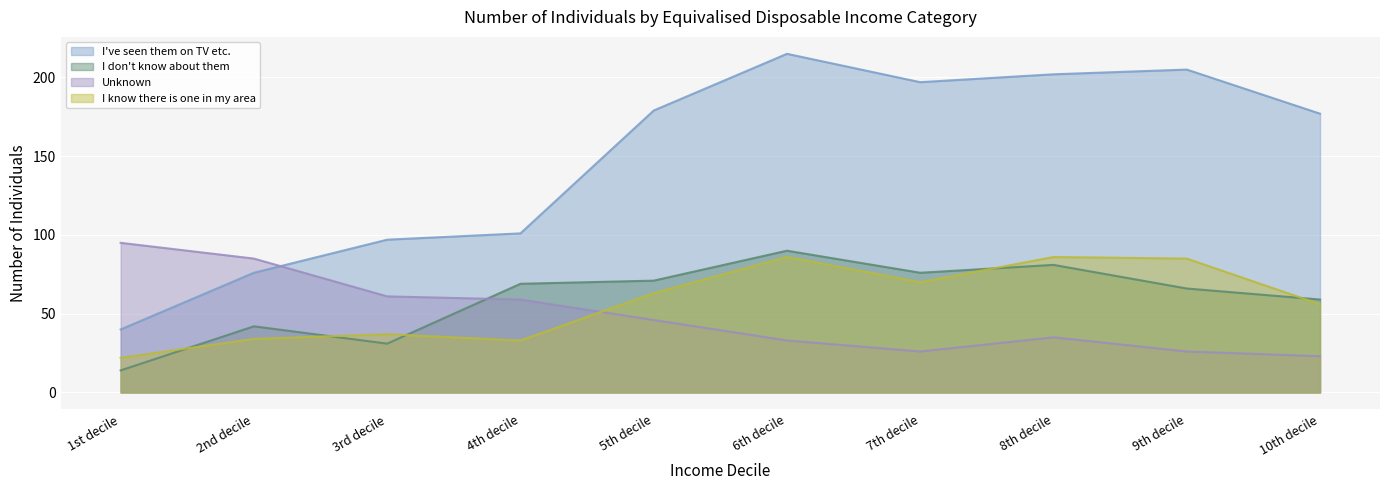

Between 1st decile and 4th decile, which series saw the biggest shift?

I've seen them on TV etc.